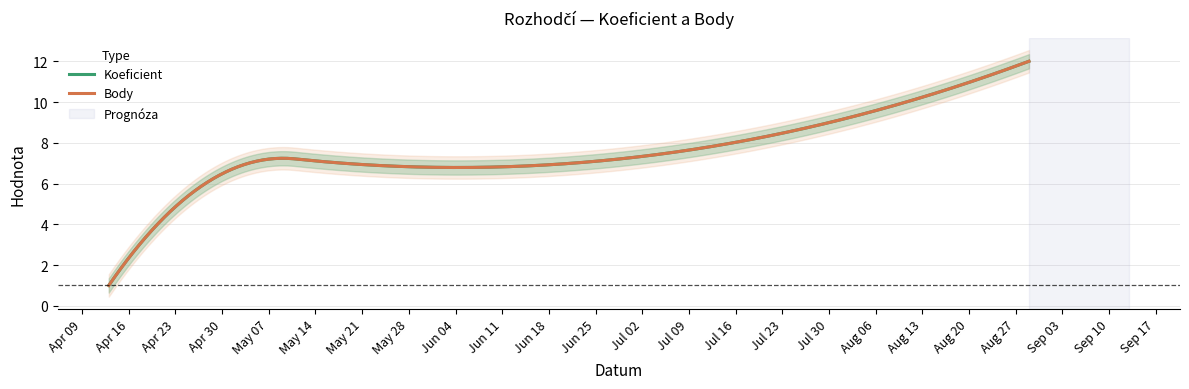

At 2019-05-04, list the series in order from smallest to largest.

Koeficient, Body